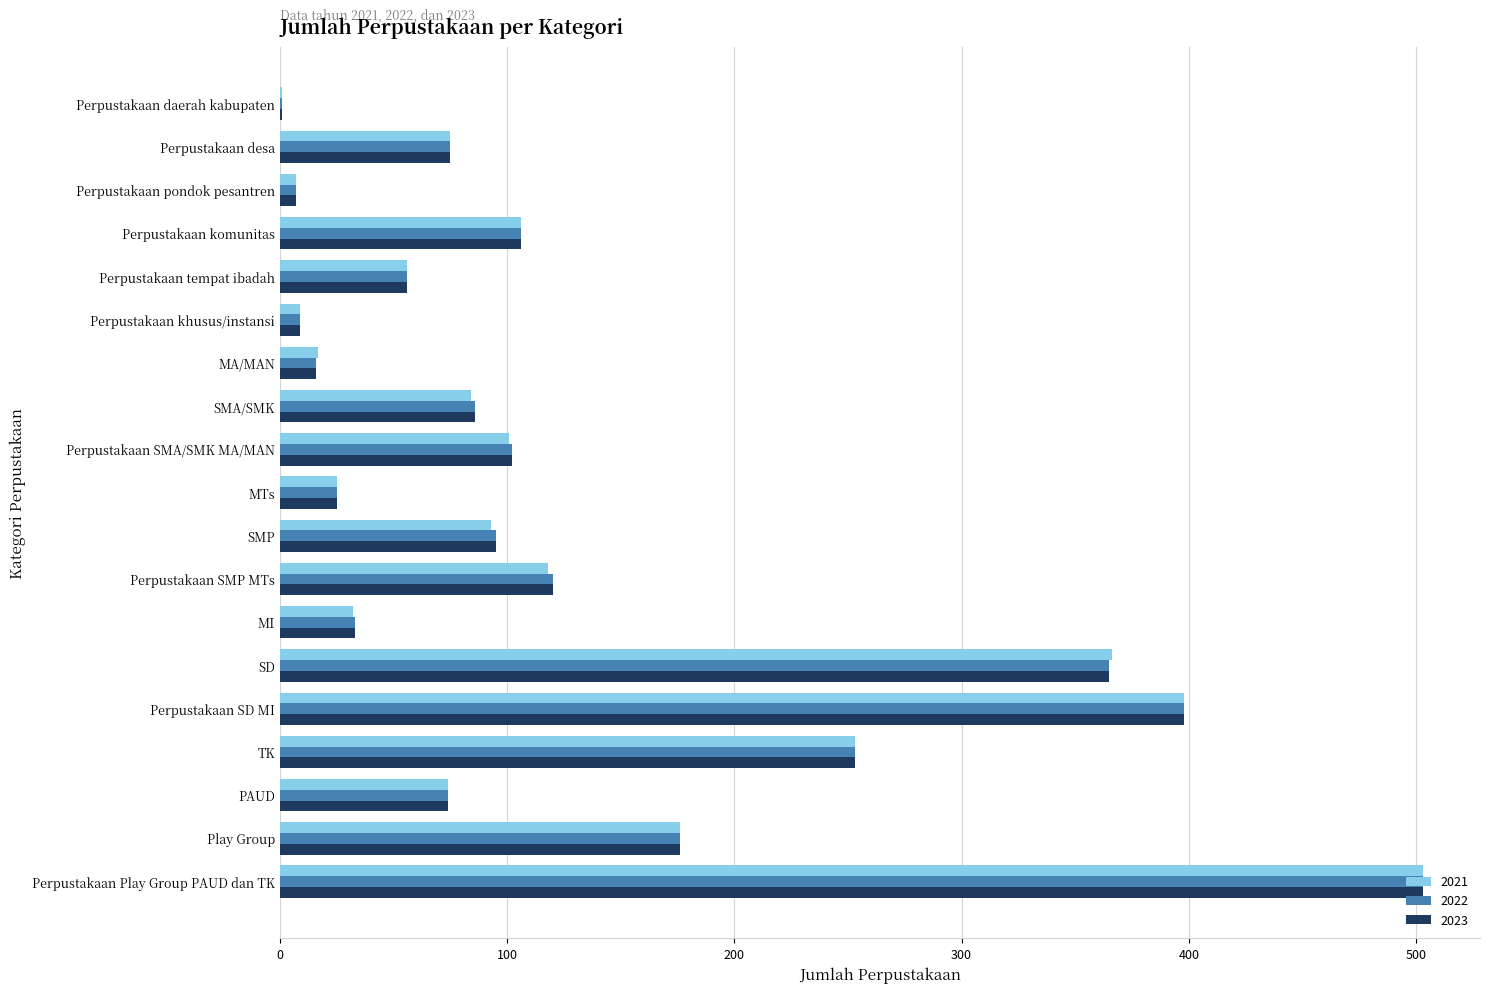

At which category is the sum across all series the highest?

Perpustakaan Play Group PAUD dan TK